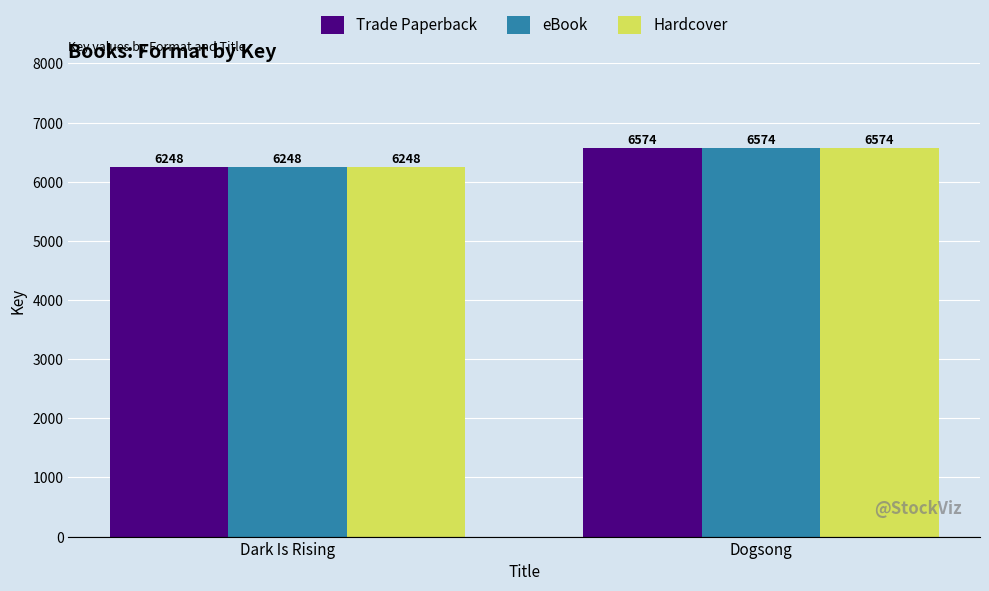

Is it true that eBook equals 9856 at Dogsong?

False